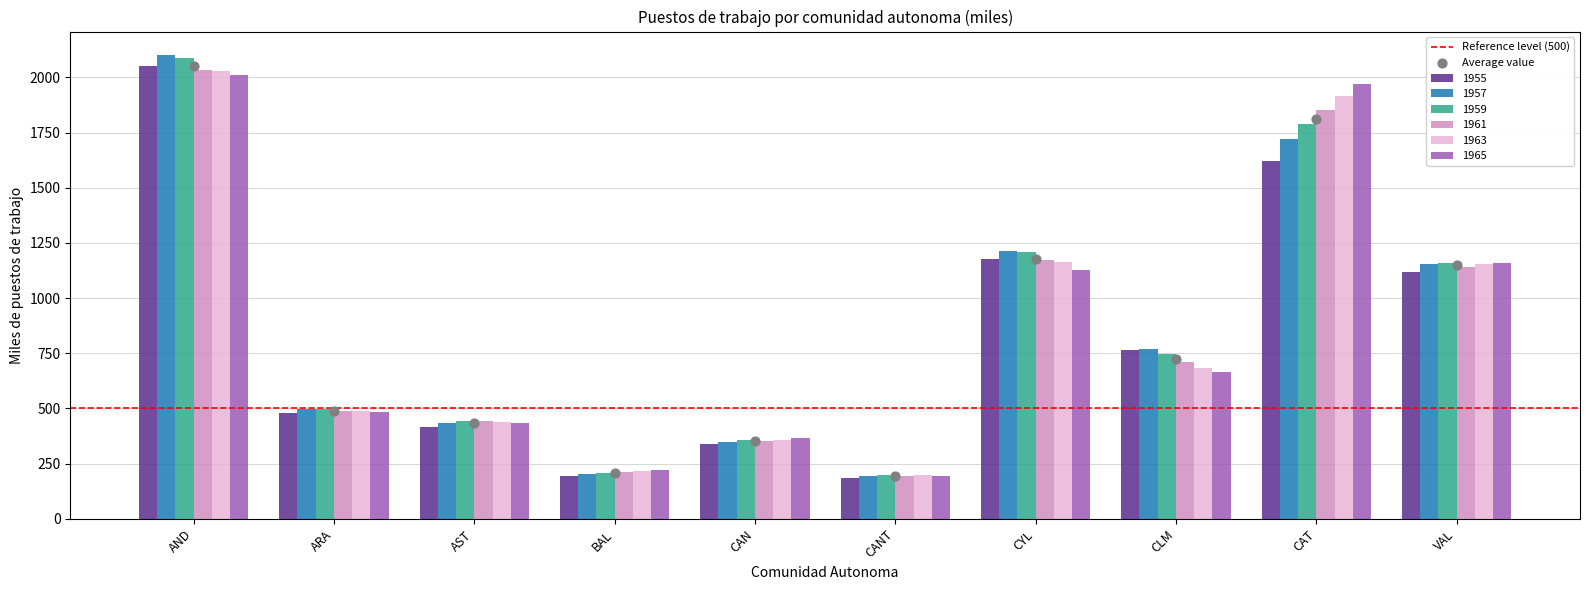

At which category is the sum across all series the highest?

AND